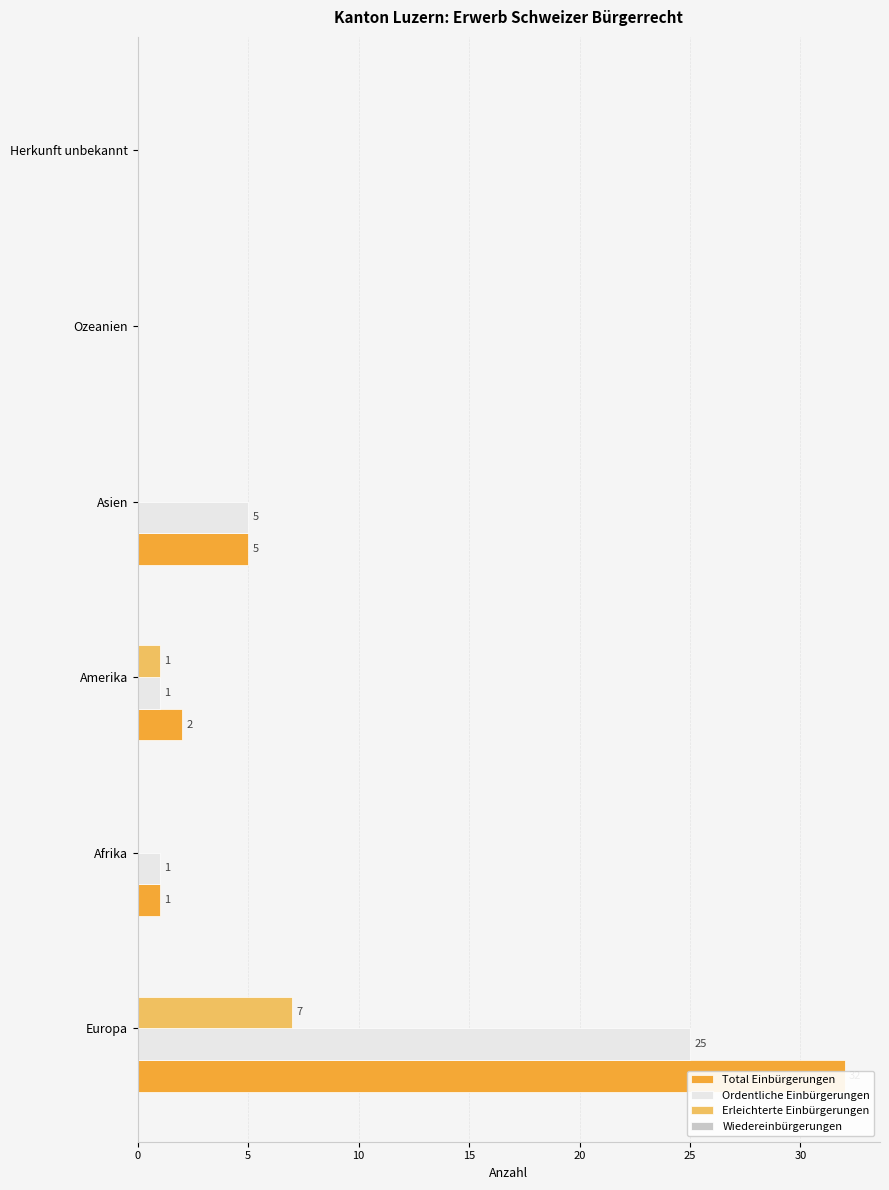

The Wiedereinbürgerungen series shows 0.3 at 25. True or false?

False